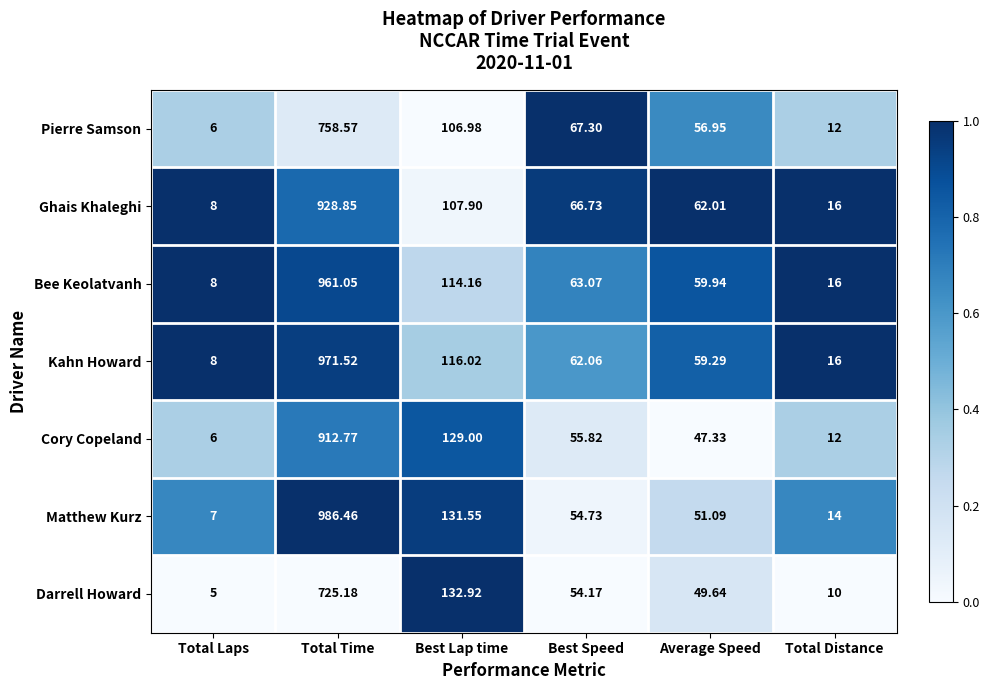

At which category is the sum across all series the highest?

Total Time